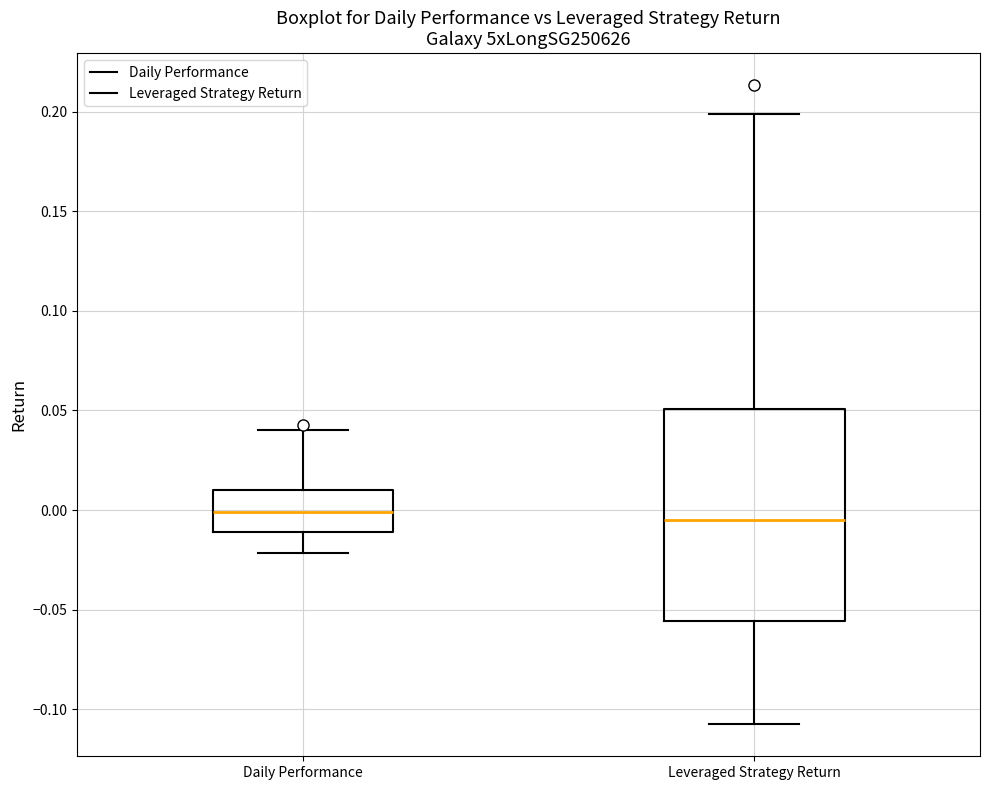

Where does the median line of the box for Leveraged Strategy Return sit on the y-axis? The values are not printed on the chart, so give them approximately, as read against the axis.

-0.005